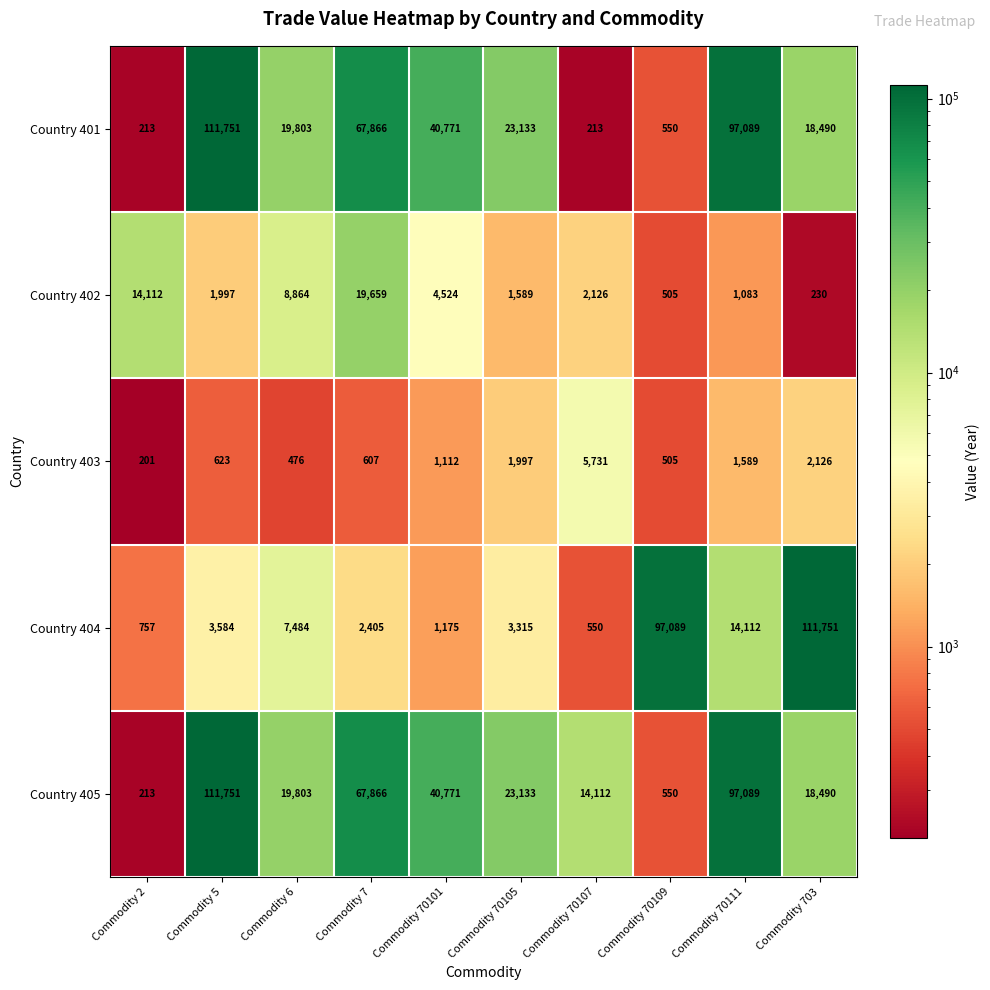

What is the difference between the maximum and minimum values in the Country 405 series?

111538